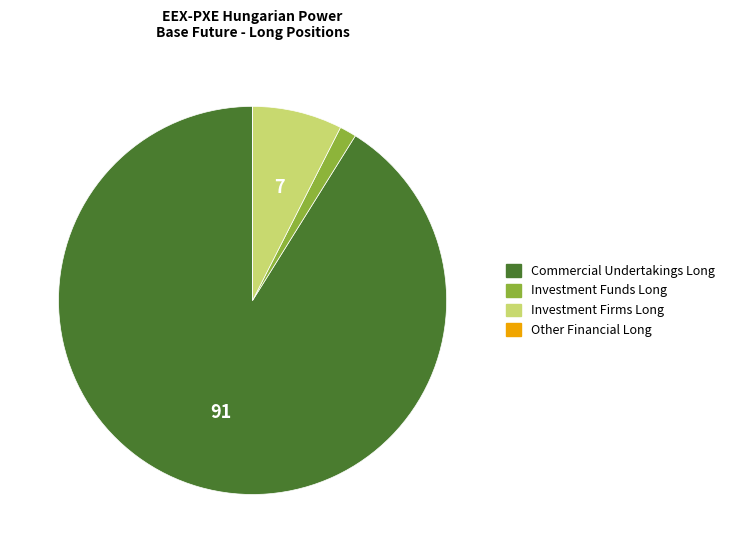

True or false: Investment Funds Long accounts for 15% of the total.

False